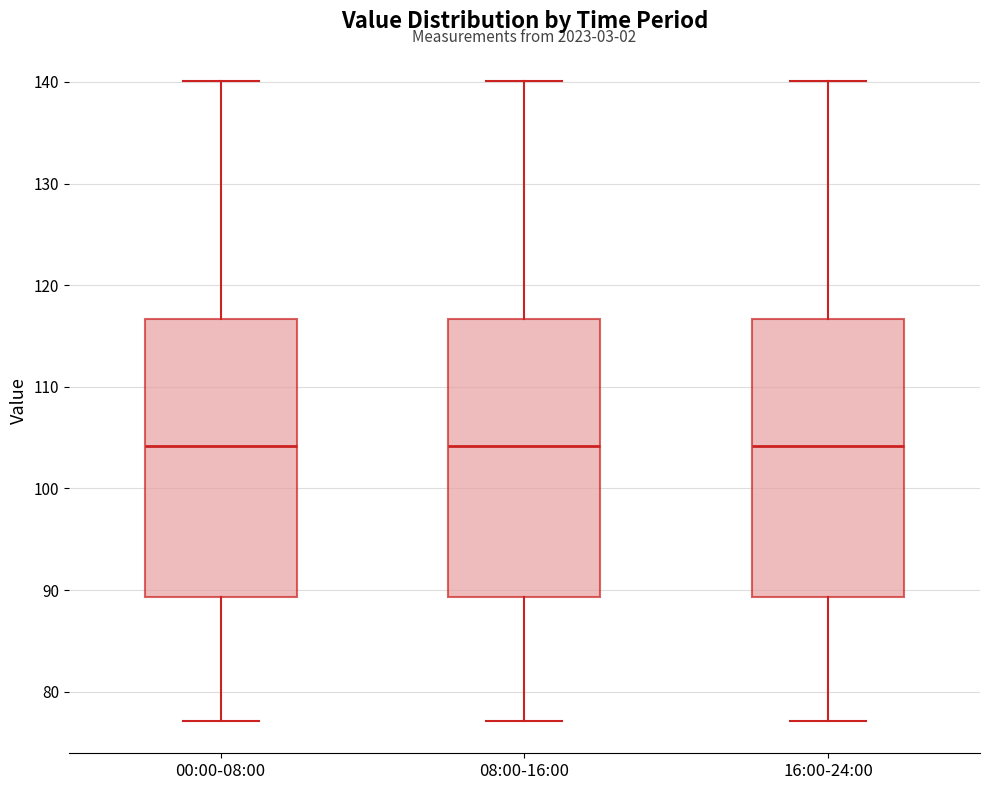

Reading left to right, read every box against the y-axis: the position of its median line, the range the box covers, and the ends of its whiskers. The values are not printed on the chart, so give them approximately, as read against the axis.

00:00-08:00: median 104, box 89 to 117, whiskers 77 to 140
08:00-16:00: median 104, box 89 to 117, whiskers 77 to 140
16:00-24:00: median 104, box 89 to 117, whiskers 77 to 140